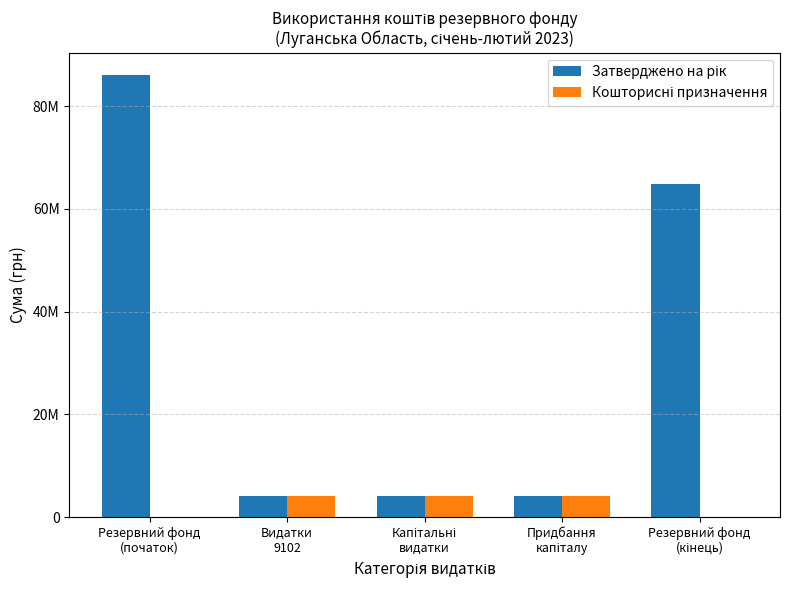

Reading right to left, extract all data points from this chart.

Затверджено на рік: 64837494	4075000	4075000	4075000	86118786
Кошторисні призначення: 0	4075000	4075000	4075000	0